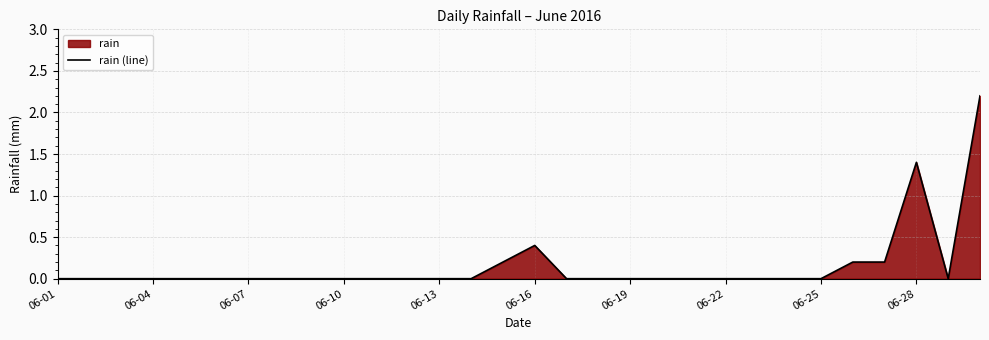

At which category does the data reach its first local valley?

28